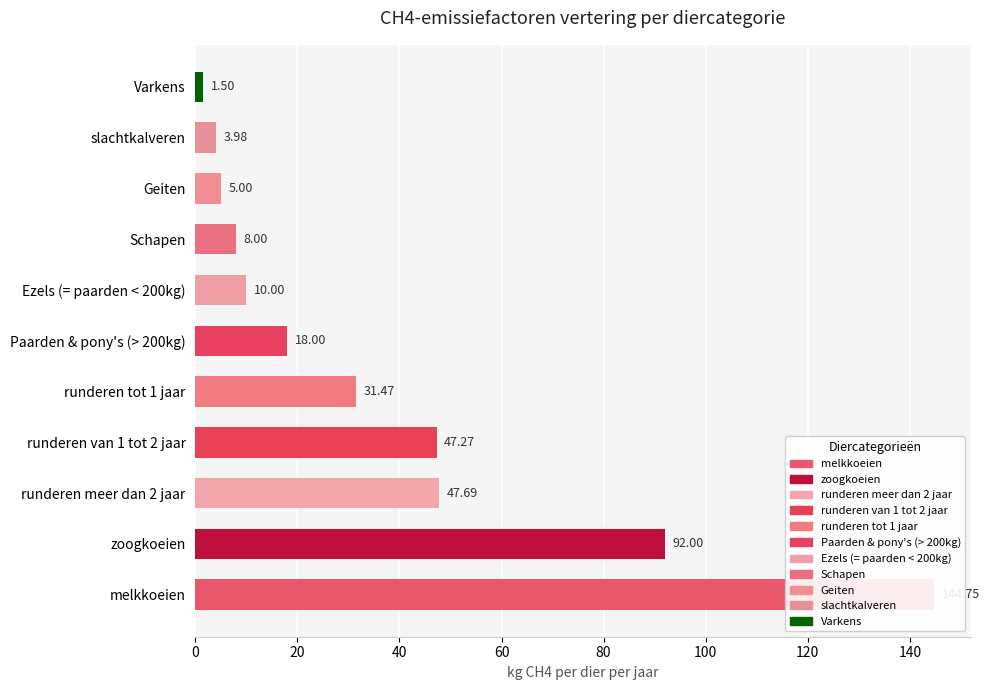

Reading left to right, extract all data points from this chart.

144.8	92.0	47.7	47.3	31.5	18.0	10.0	8.0	5.0	4.0	1.5